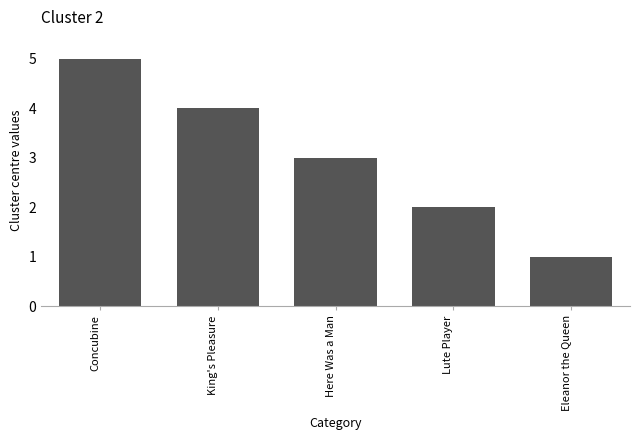

Reading right to left, what are all the values shown in this chart?

1	2	3	4	5